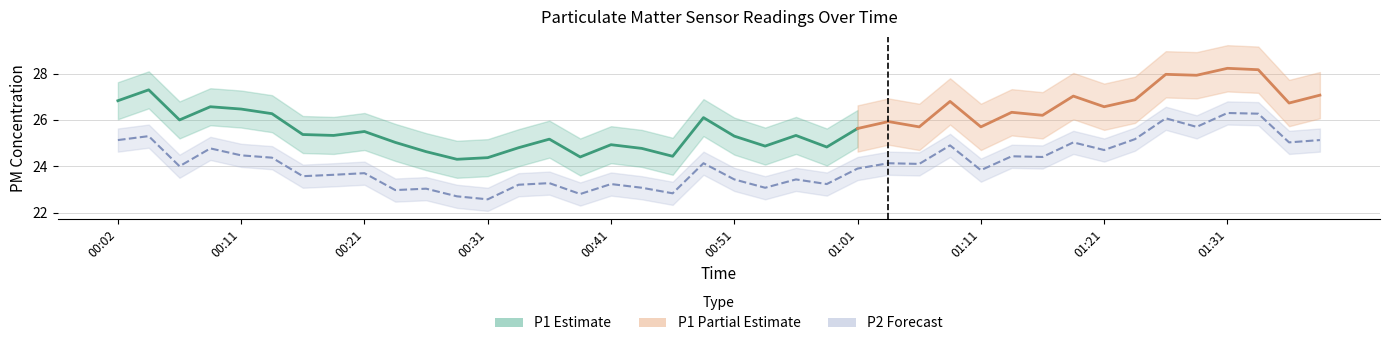

What is the label of the 10th point from the right?

01:16